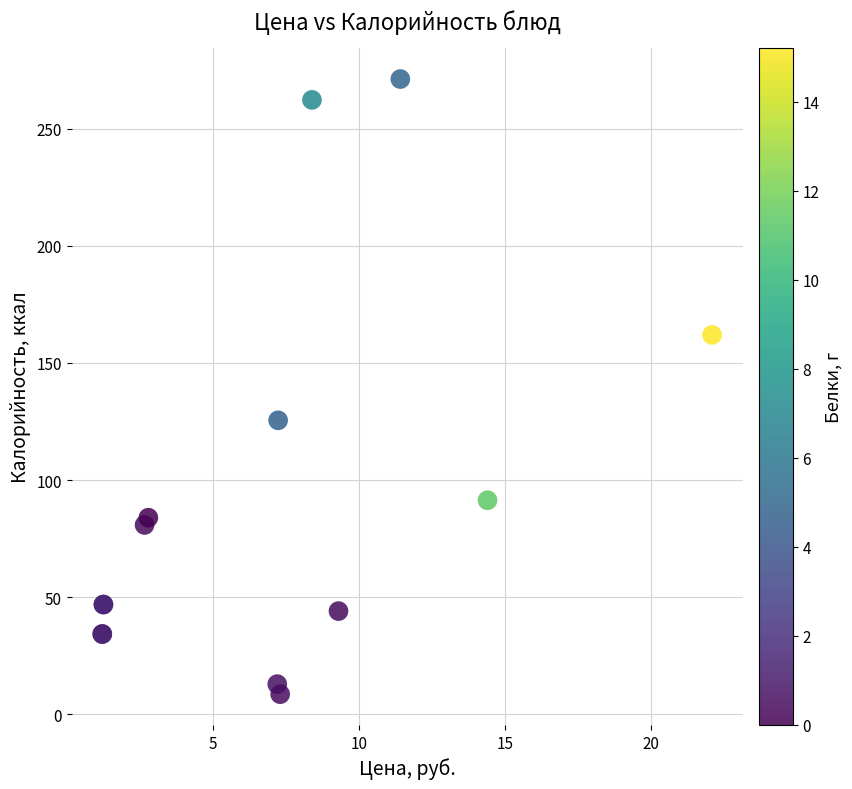

What Y value in the scatter plot is closest to 139?

125.5